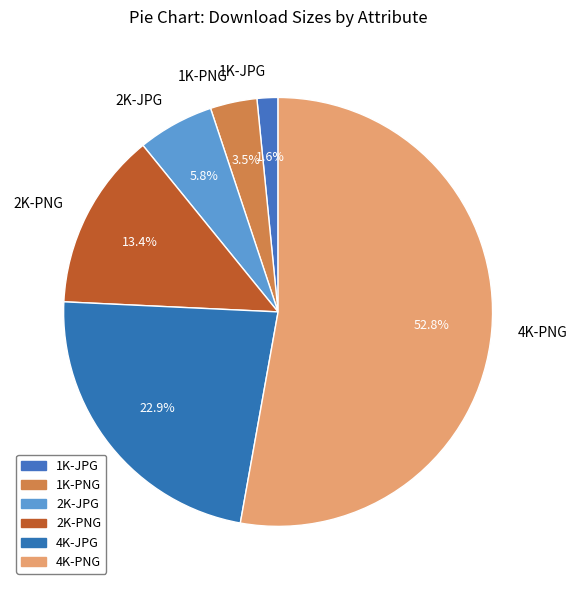

Between 4K-PNG and 2K-JPG, which is larger?

4K-PNG